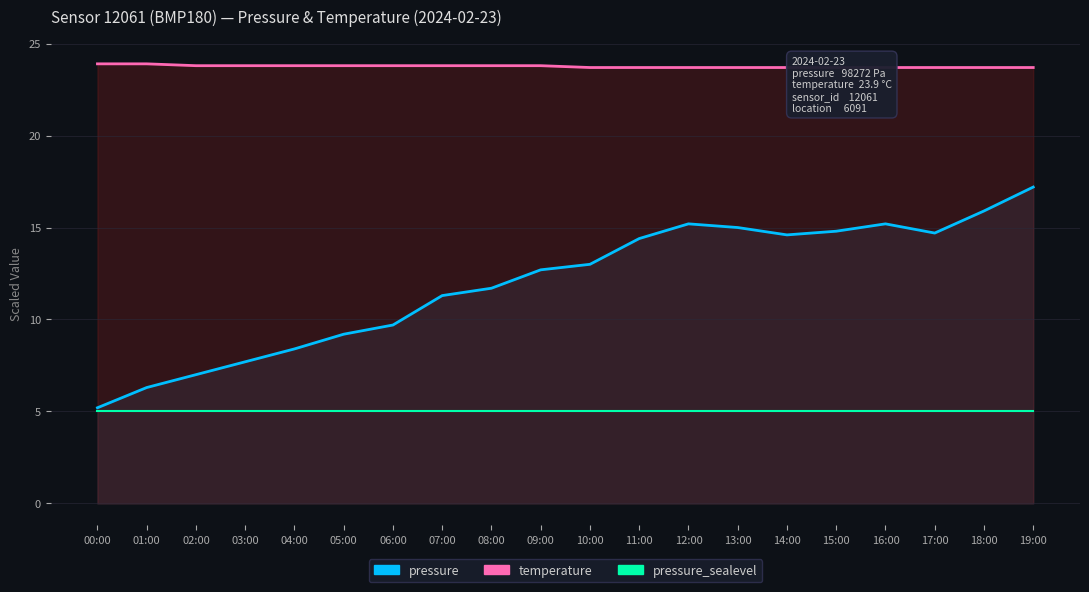

Does the chart have visible grid lines?

Yes